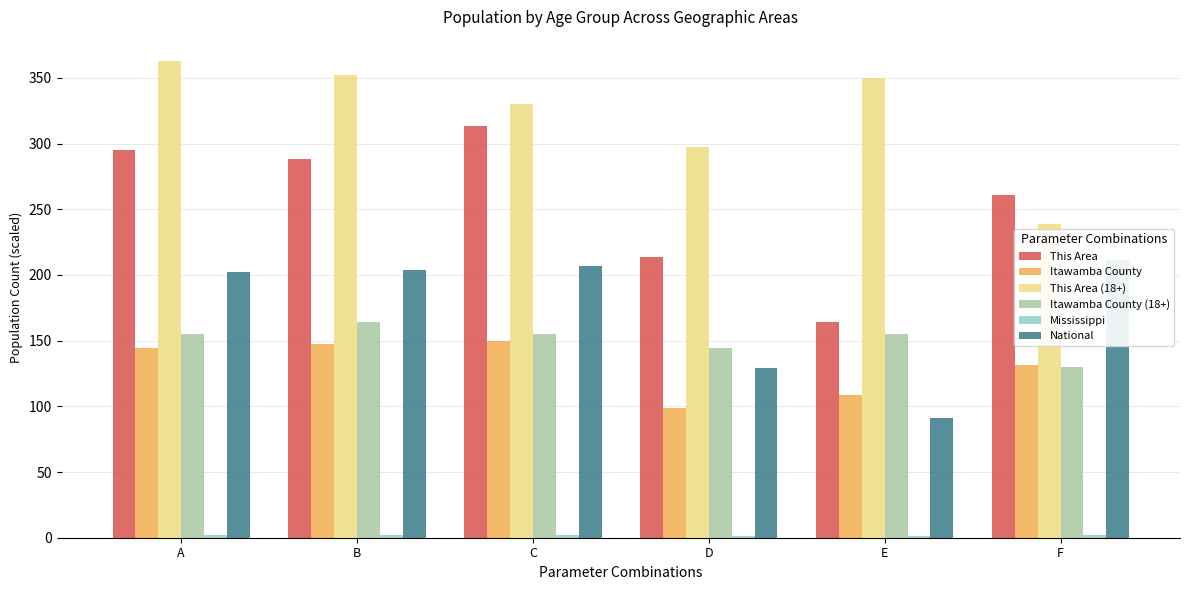

Is the value of Itawamba County at F greater than the value of This Area (18+) at C?

No